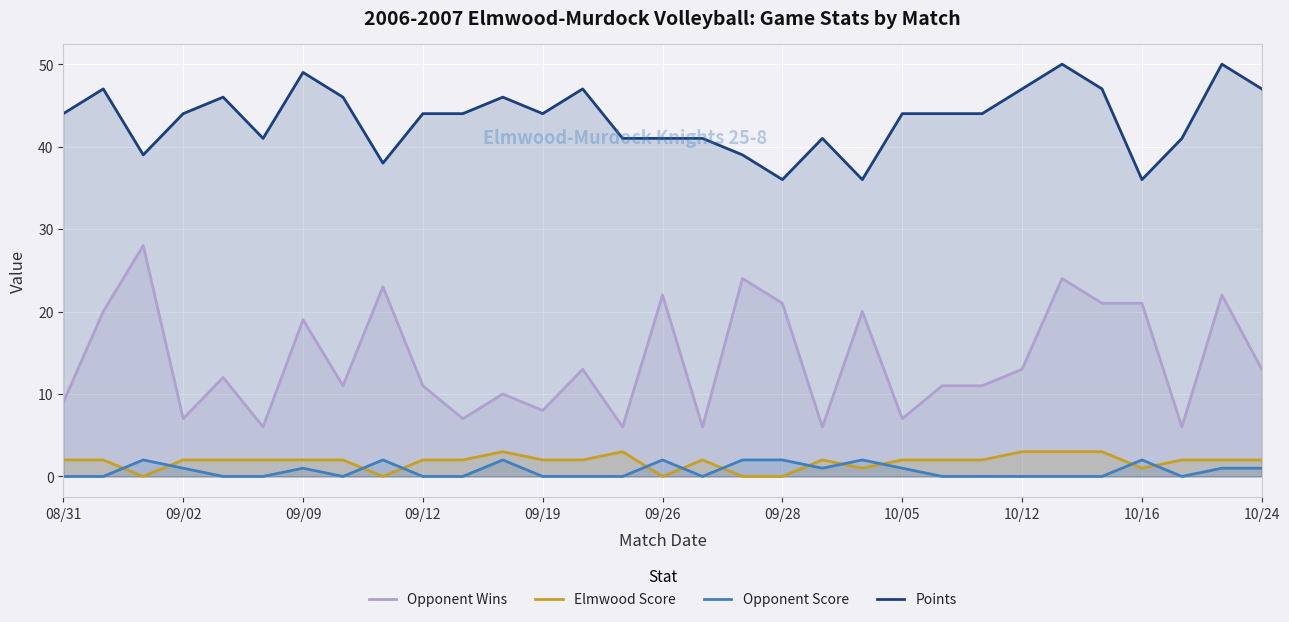

Which series changed the most between 14 and 17?

Opponent Wins